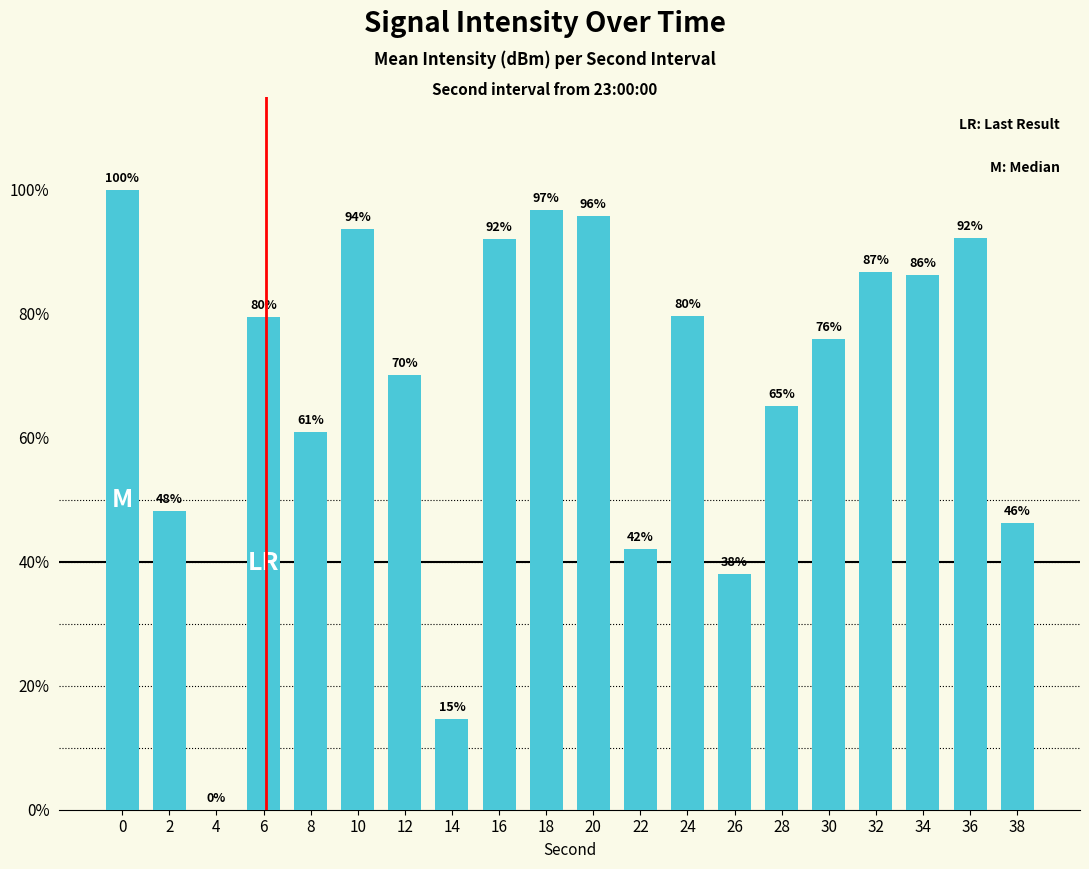

What value does the data have at 18?

96.8